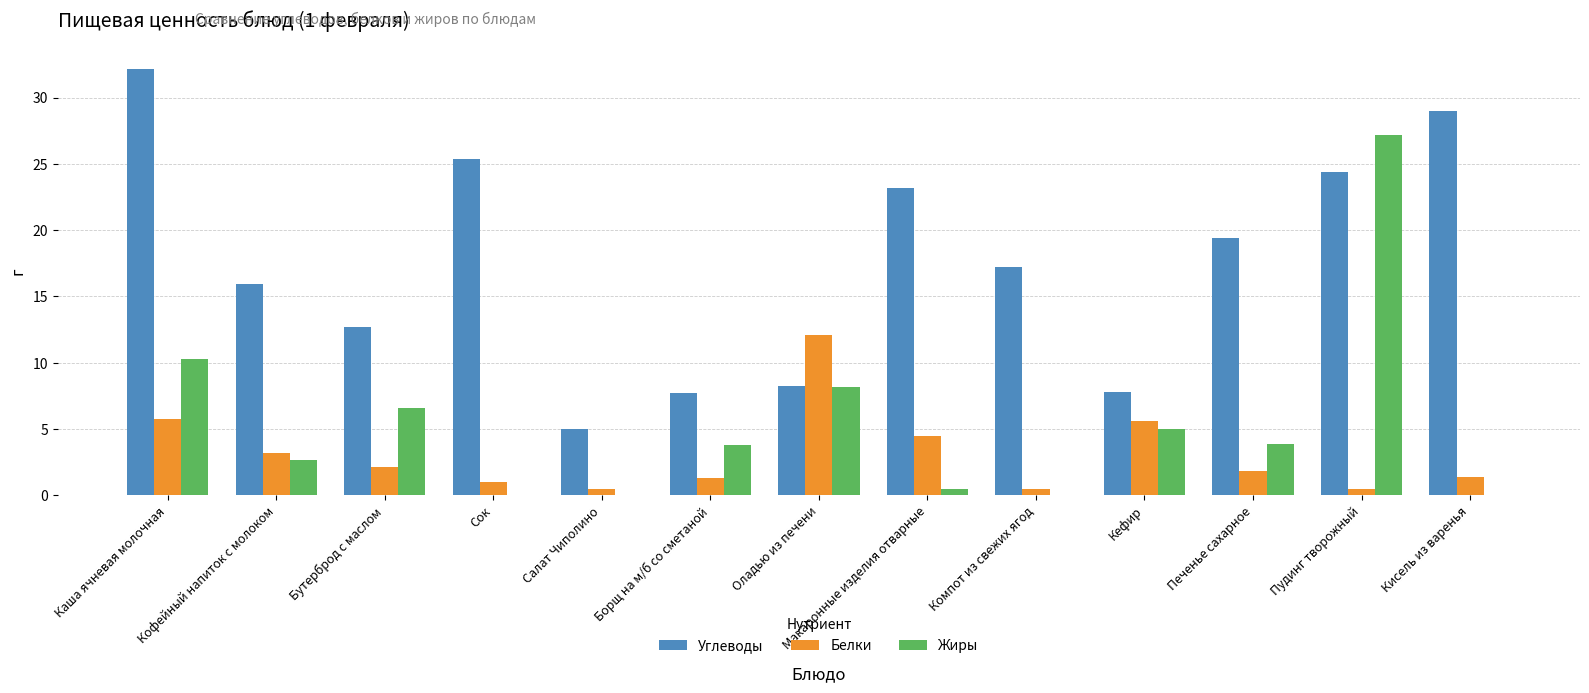

What is the sum of all Жиры values?

68.2